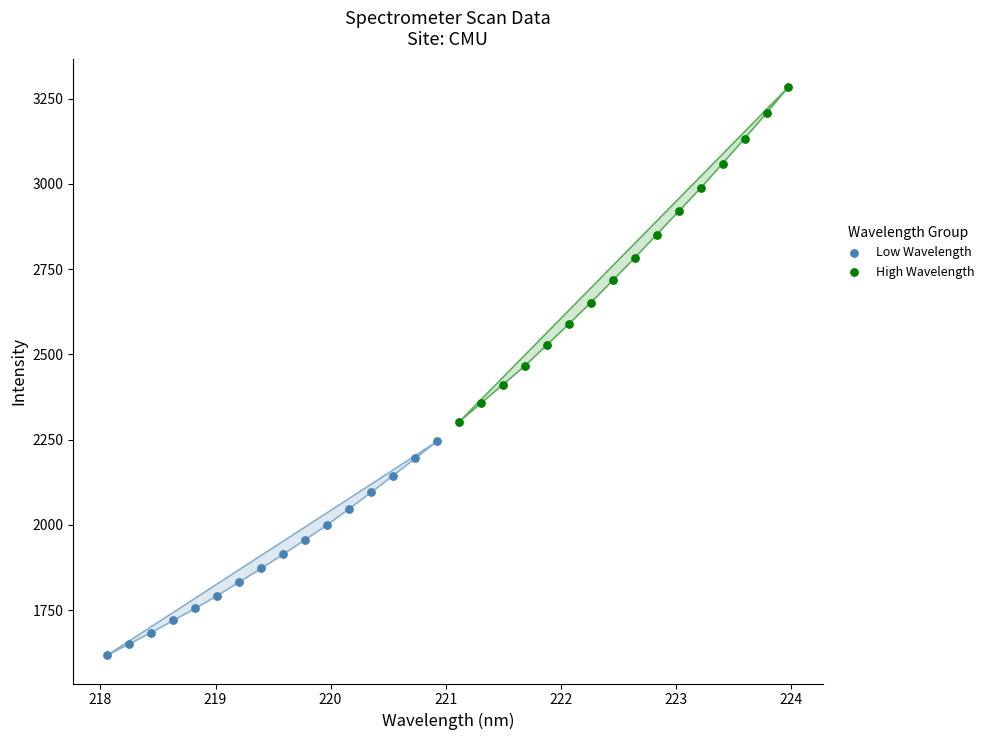

What are all the series names shown in the legend?

Low Wavelength, High Wavelength